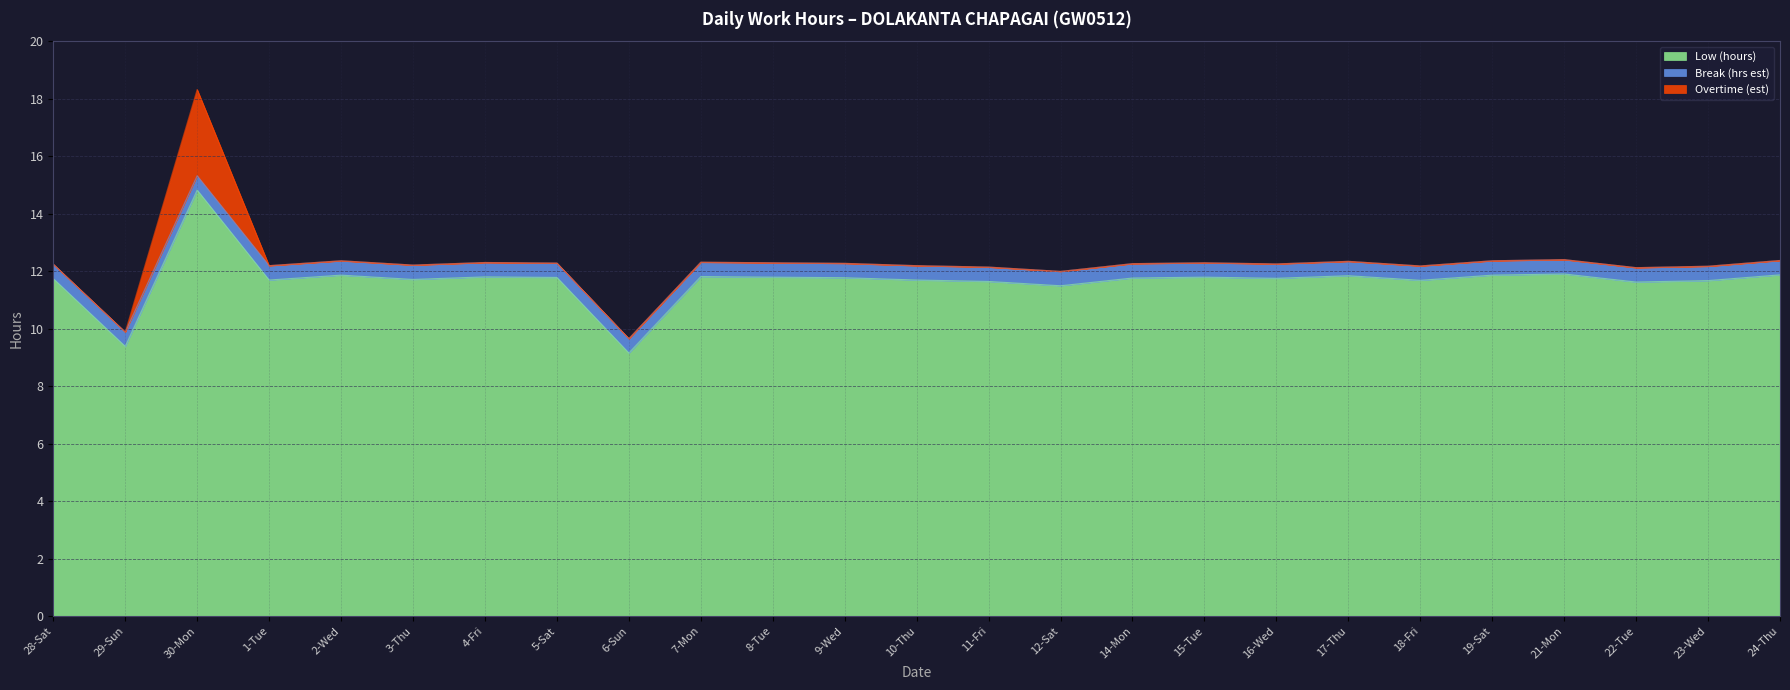

What is the sum of all Low (hours) values?

291.9